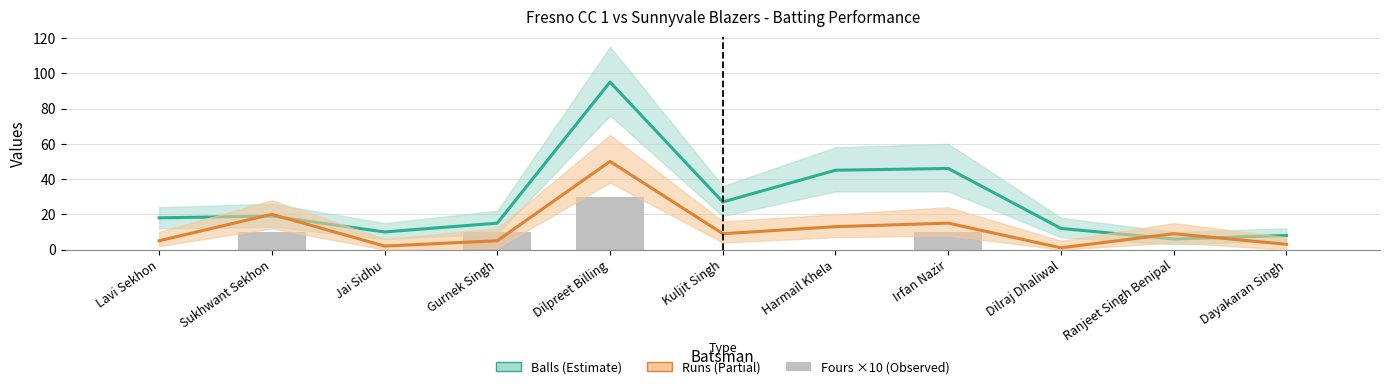

How many groups of bars are there?

11